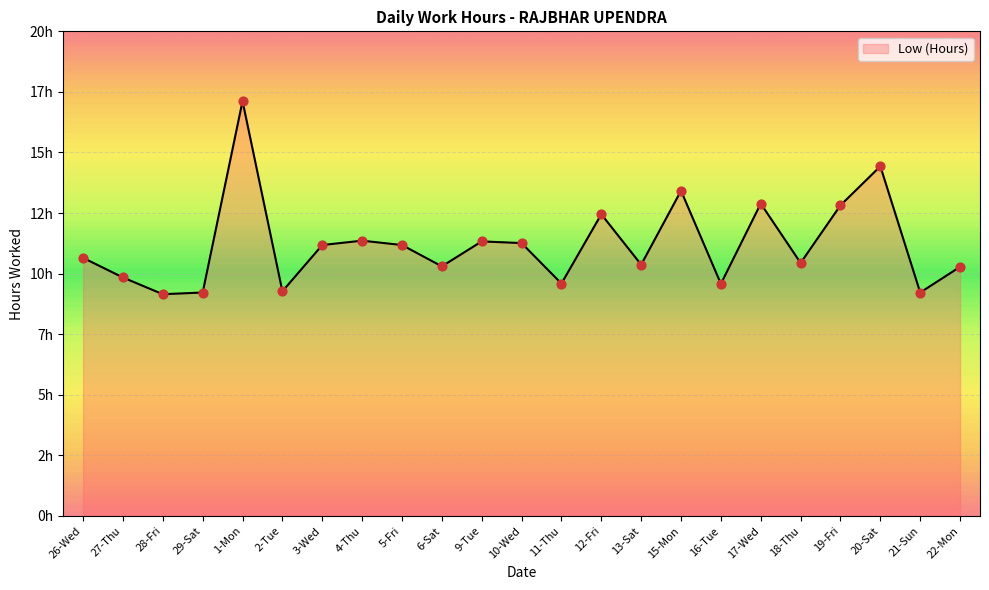

What is the change in value from 9-Tue to 17-Wed?

+1.6